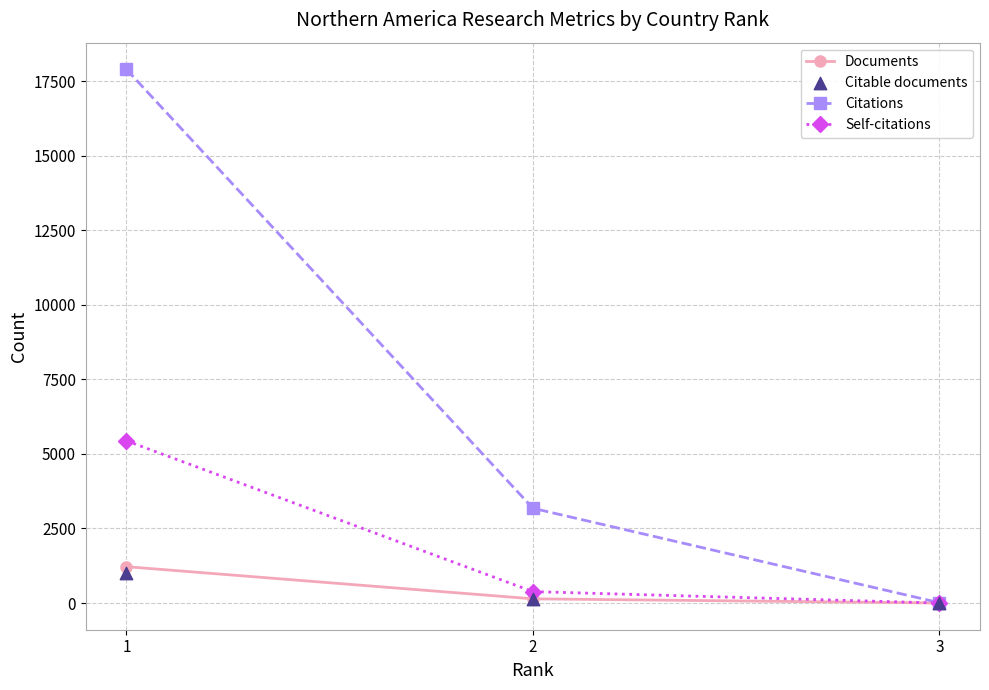

What are all the series names shown in the legend?

Documents, Citations, Self-citations, Citable documents